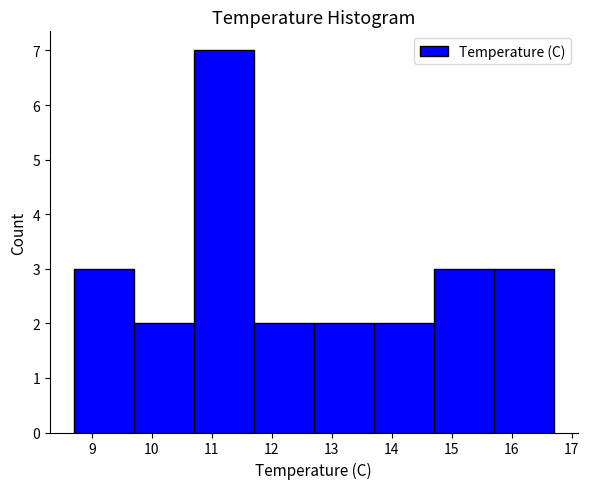

Reading left to right, transcribe this chart: for each bar, give the range it covers on the x-axis and its height. The values are not printed on the chart, so give them approximately, as read against the axis.

8.7 to 9.7: 3
9.7 to 10.7: 2
10.7 to 11.7: 7
11.7 to 12.7: 2
12.7 to 13.7: 2
13.7 to 14.7: 2
14.7 to 15.7: 3
15.7 to 16.7: 3